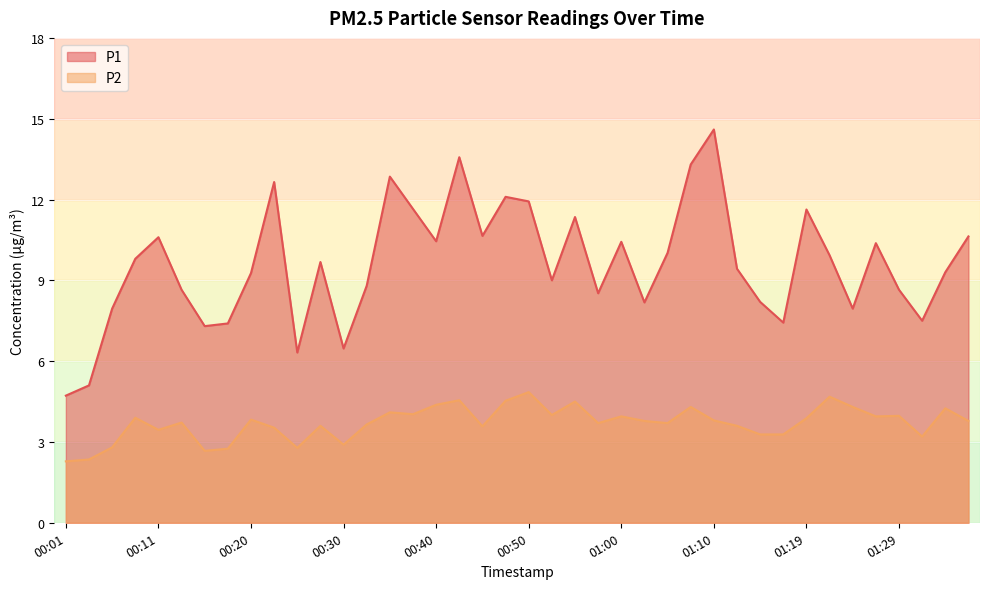

True or false: P2 and P1 intersect in this chart.

False